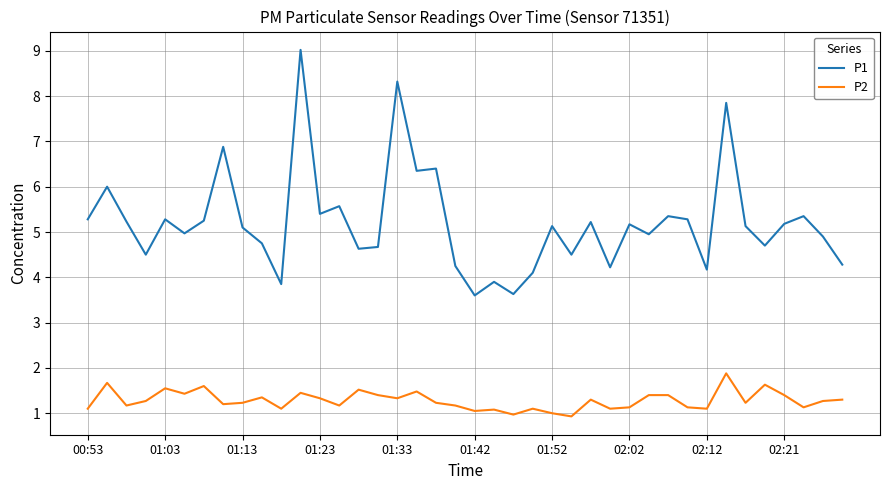

What is the maximum value for P1?

9.0